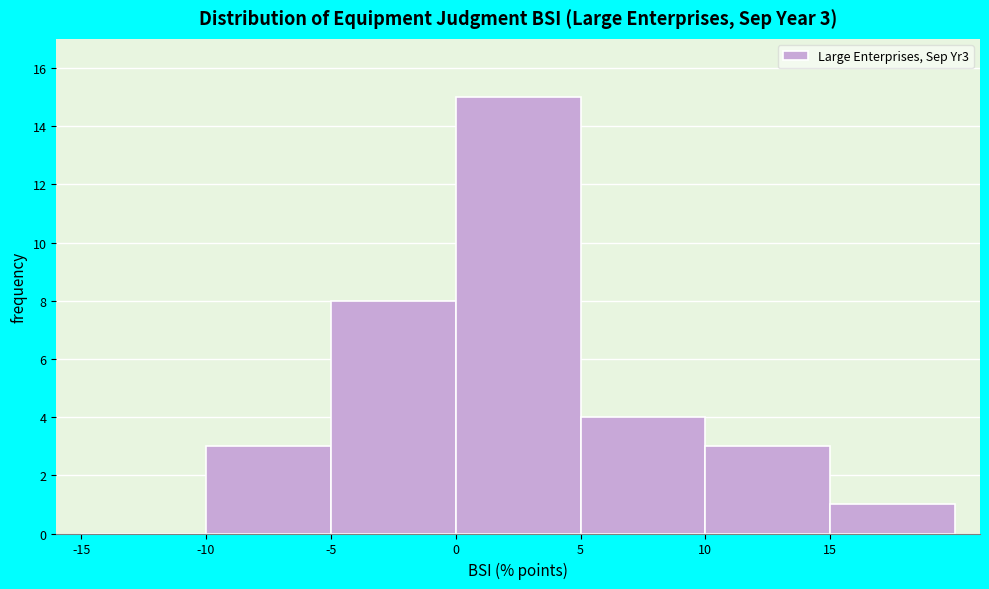

Over which range of the x-axis is the bar tallest?

0 to 5